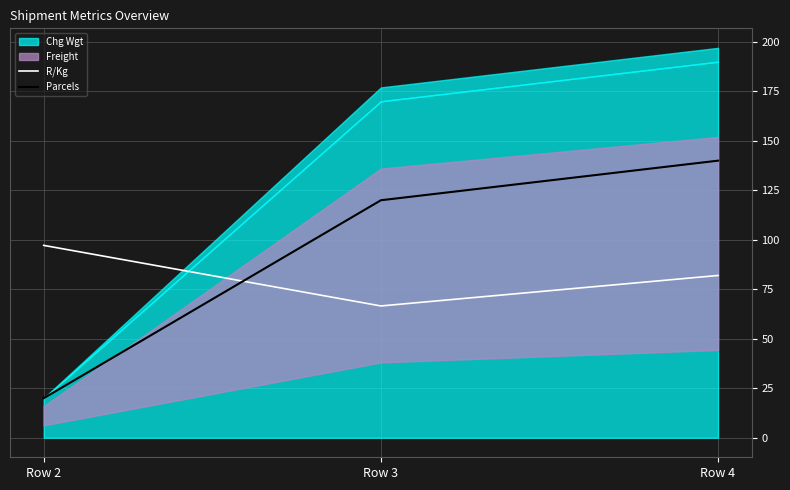

At which label does R/Kg reach its peak?

Row 2